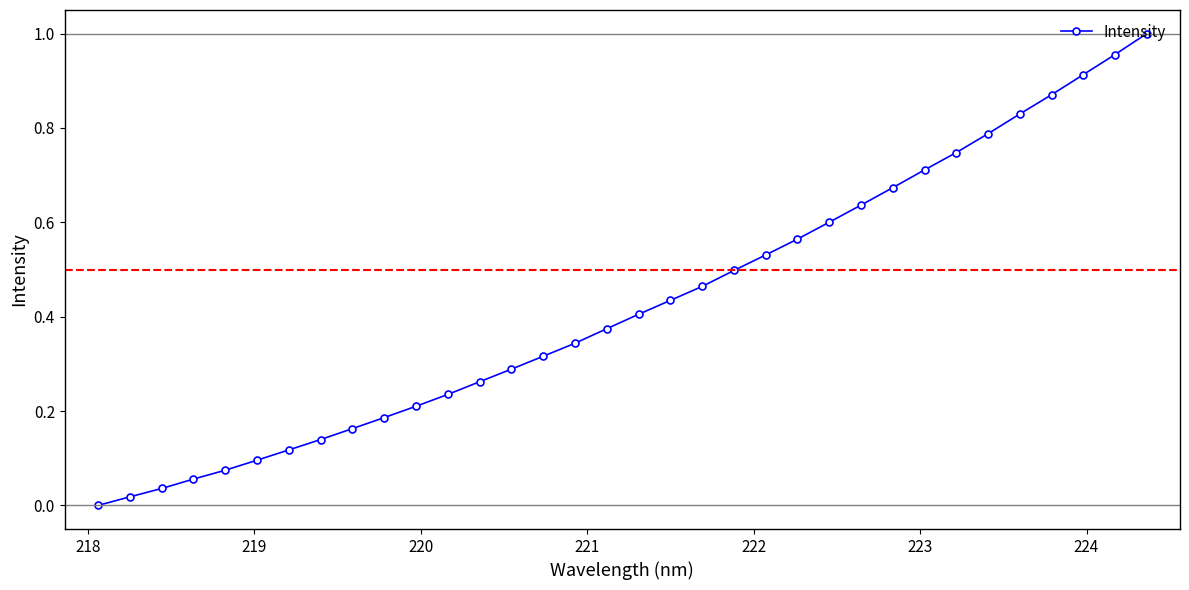

What is the sum of all values?

14.5